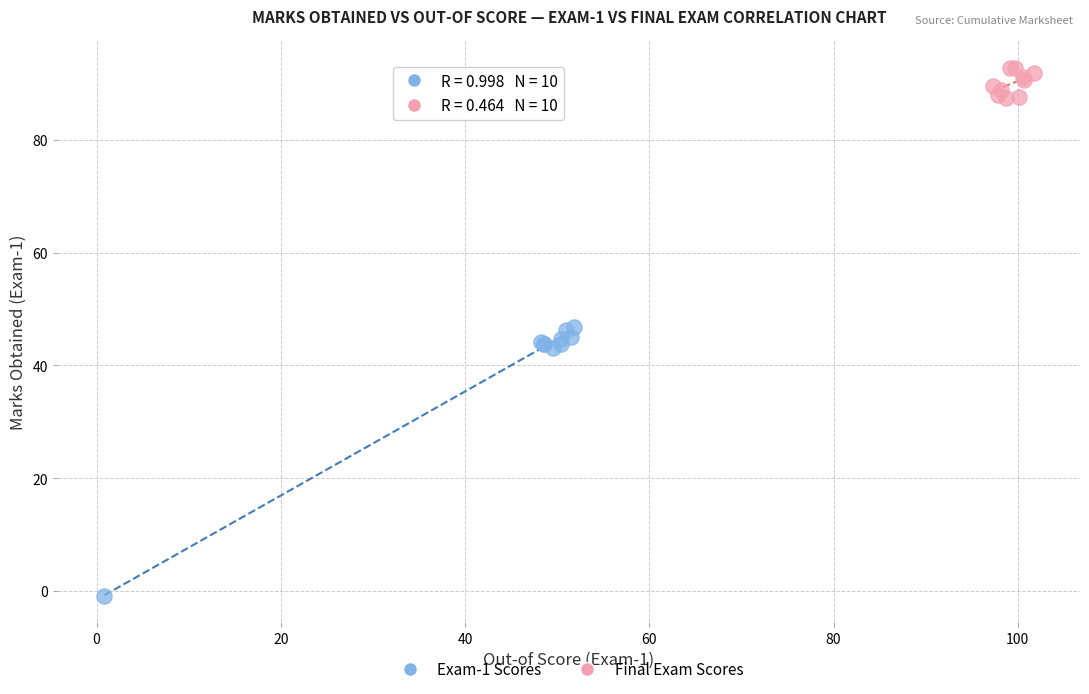

Which series reaches the maximum Y coordinate?

Final Exam Scores